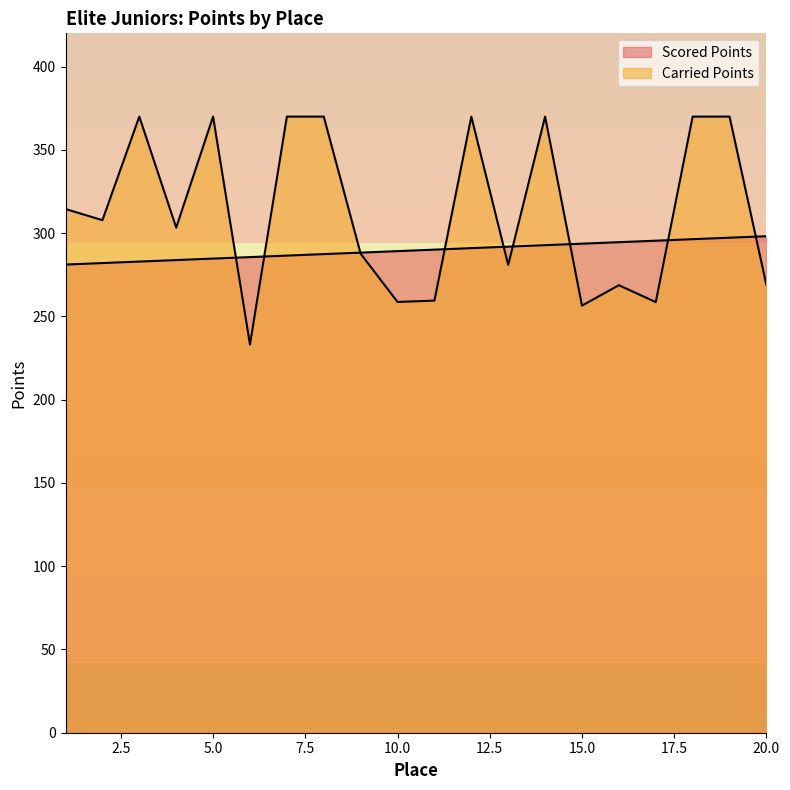

Which has a higher value, 8 or 17?

17